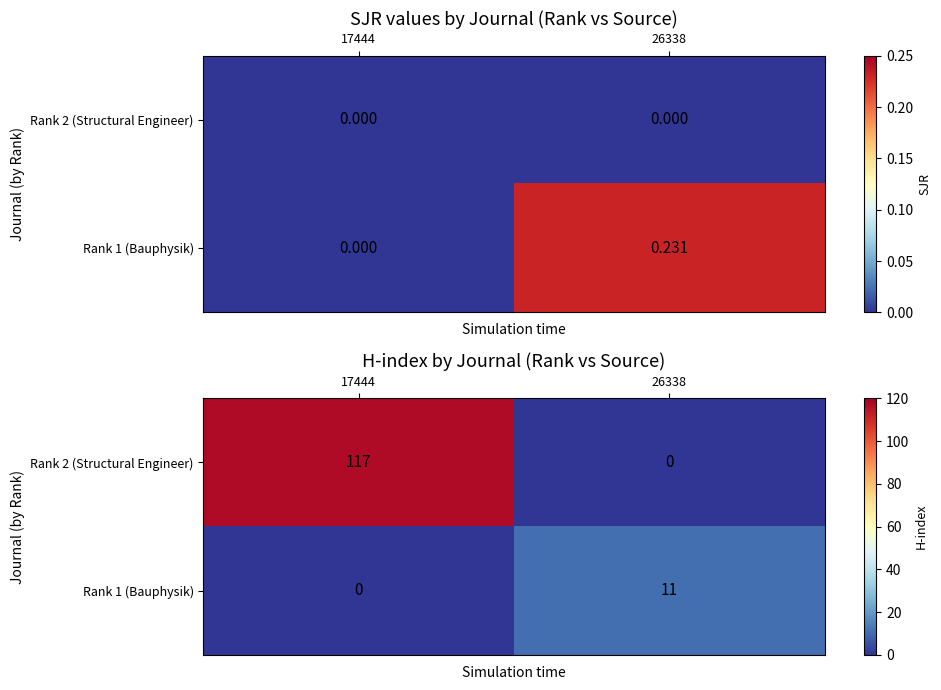

What is the sum of all Rank 1 (Bauphysik) values?

11